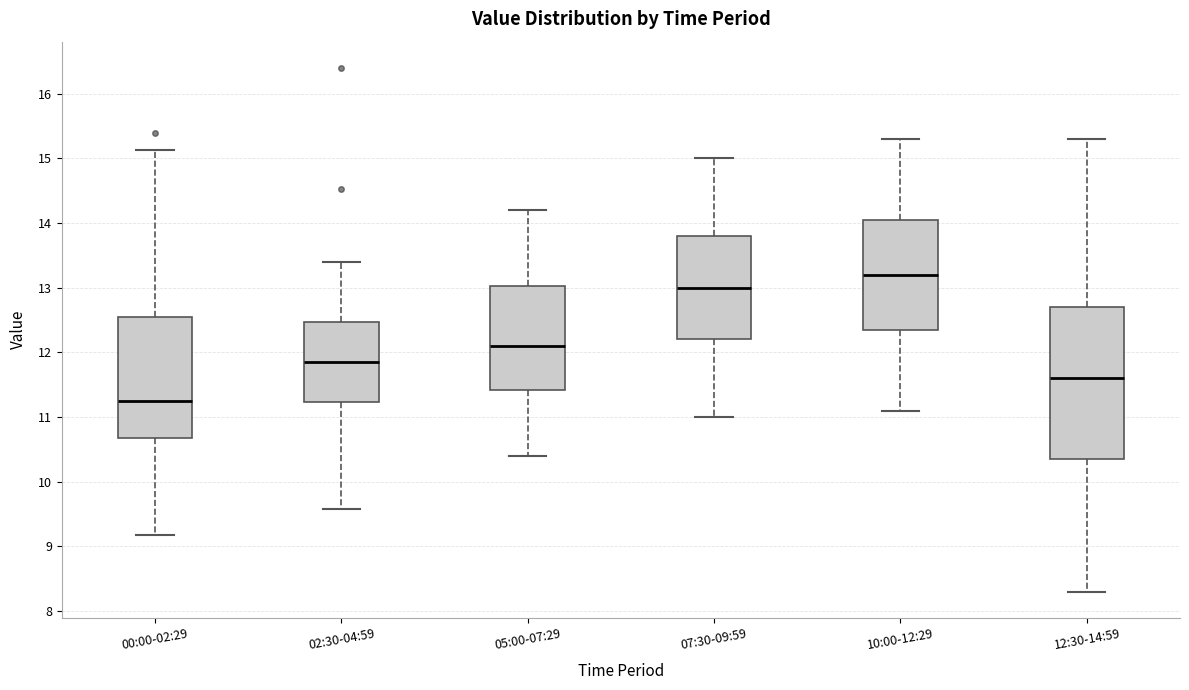

Reading left to right, read every box against the y-axis: the position of its median line, the range the box covers, and the ends of its whiskers. The values are not printed on the chart, so give them approximately, as read against the axis.

00:00-02:29: median 11.3, box 10.7 to 12.6, whiskers 9.2 to 15.1
02:30-04:59: median 11.9, box 11.2 to 12.5, whiskers 9.6 to 13.4
05:00-07:29: median 12.1, box 11.4 to 13.0, whiskers 10.4 to 14.2
07:30-09:59: median 13.0, box 12.2 to 13.8, whiskers 11.0 to 15.0
10:00-12:29: median 13.2, box 12.4 to 14.1, whiskers 11.1 to 15.3
12:30-14:59: median 11.6, box 10.4 to 12.7, whiskers 8.3 to 15.3